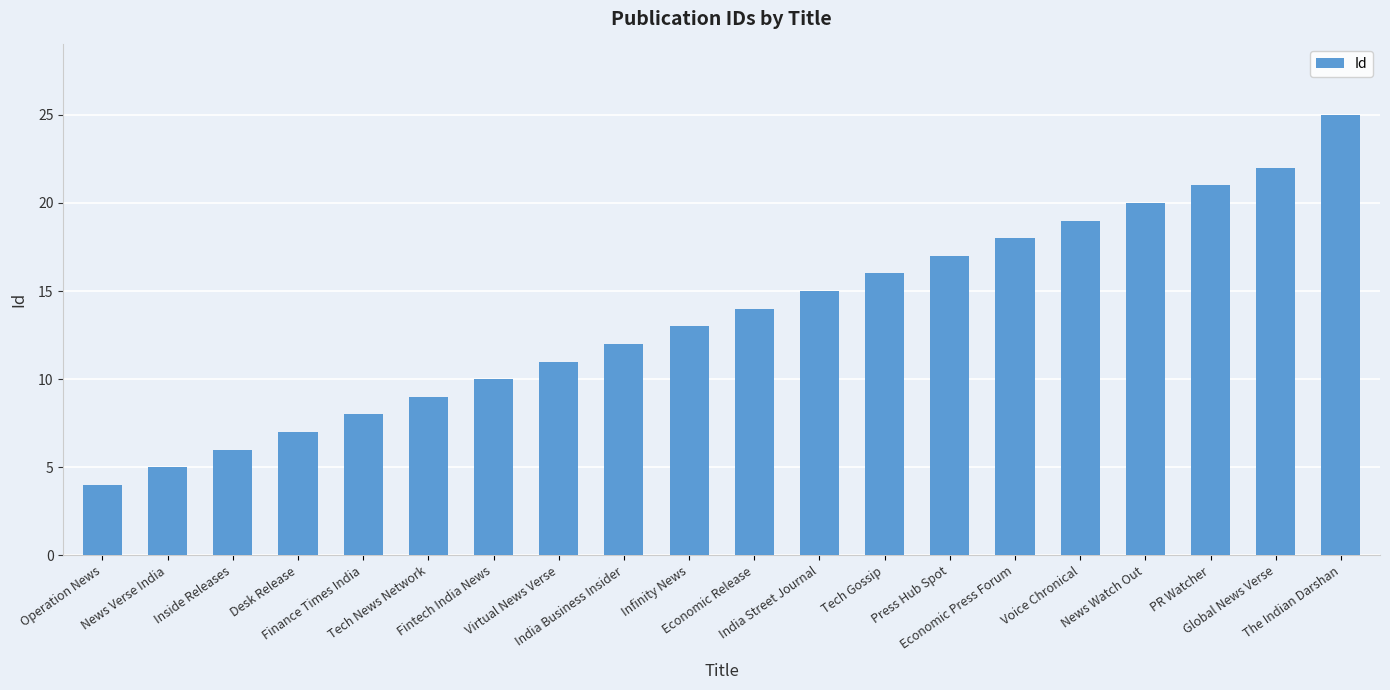

True or false: the data shows 8 at News Watch Out.

False